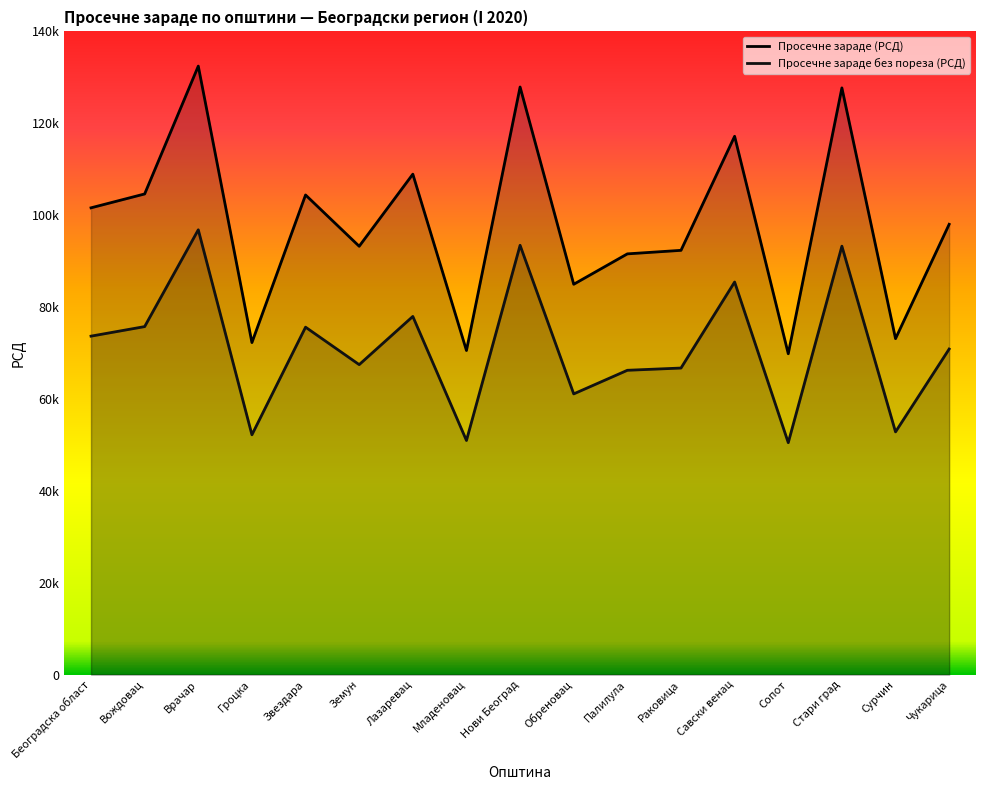

What is the sum of all Просечне зараде без пореза (РСД) values?

1210743